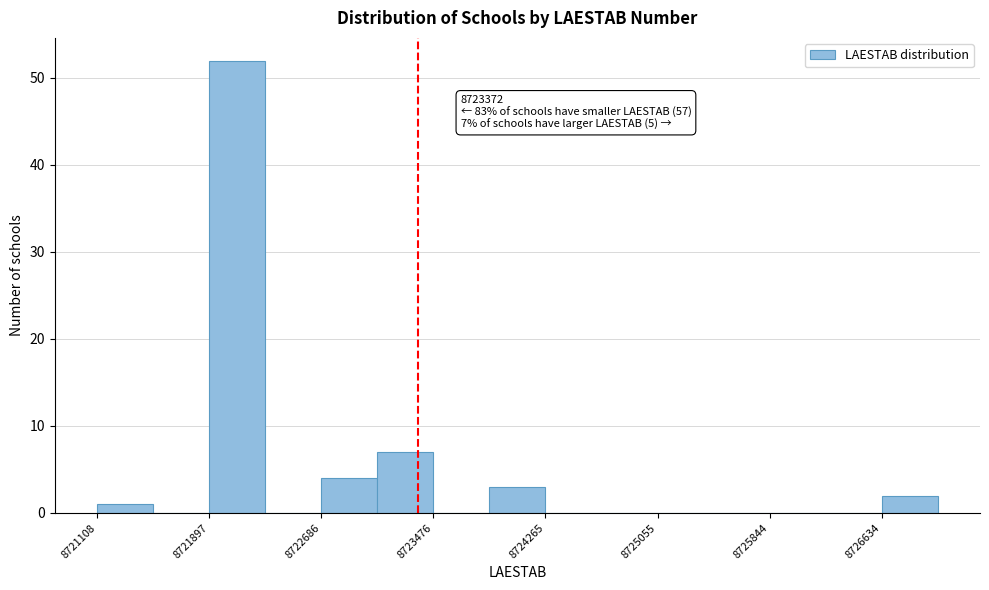

Read against the x-axis, roughly where is the centre of the tallest bar?

8722100